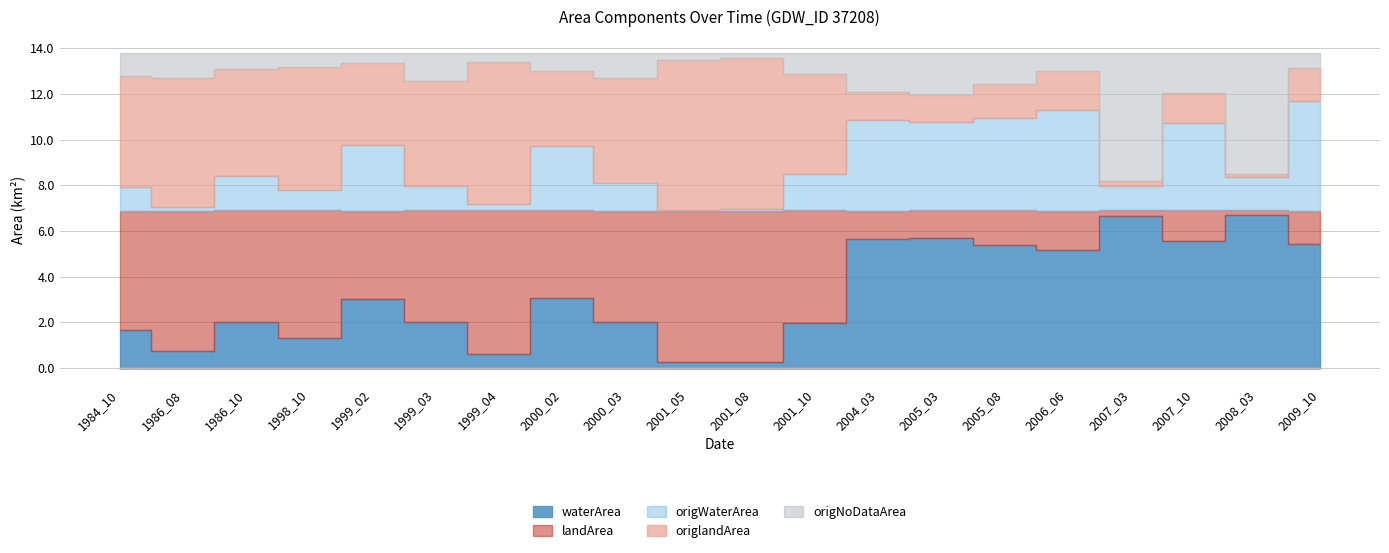

Which series has the largest total across all categories?

landArea